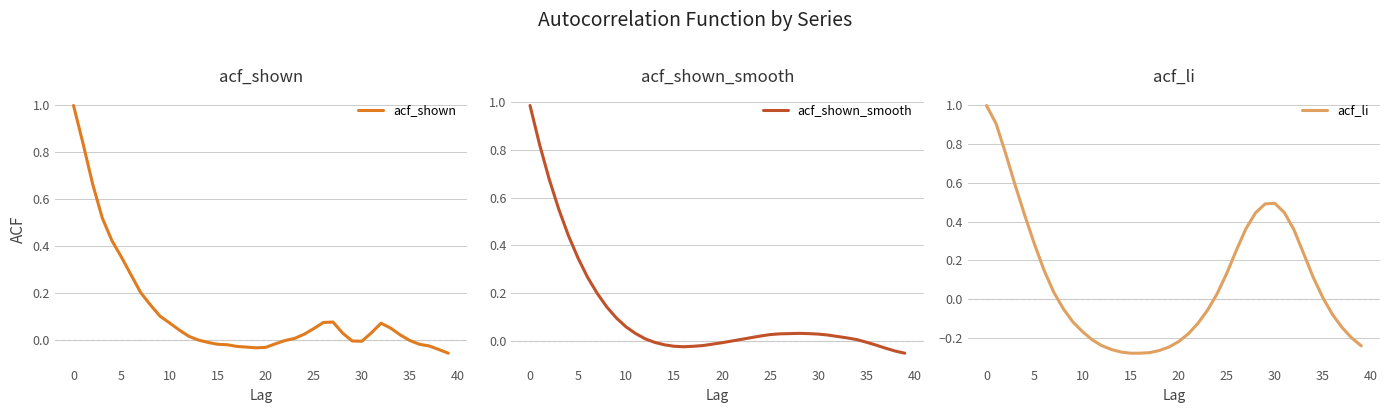

What is the maximum value for acf_shown?

1.0